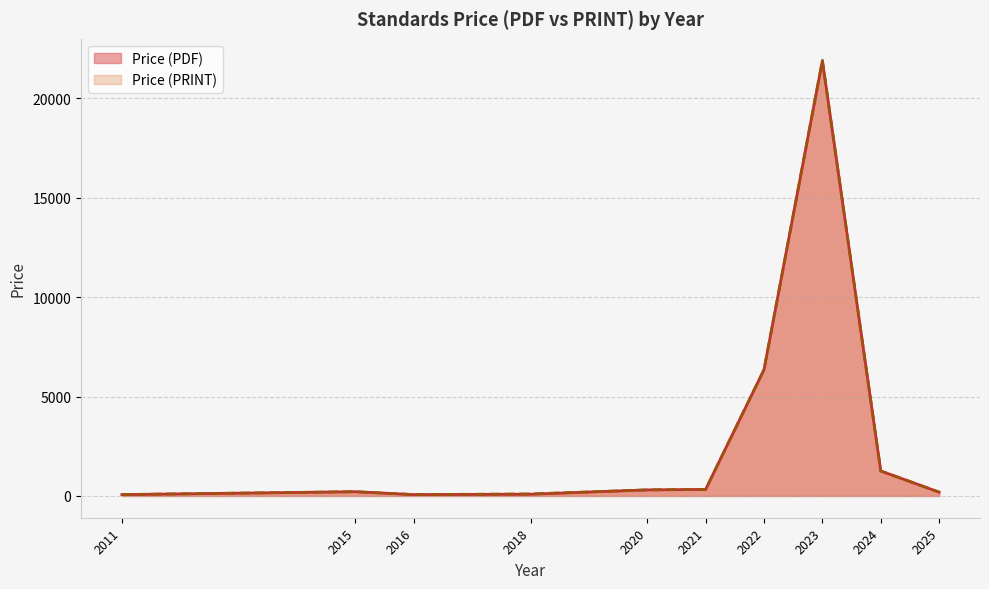

What is the approximate value of Price (PDF) at 2024?

1257.1